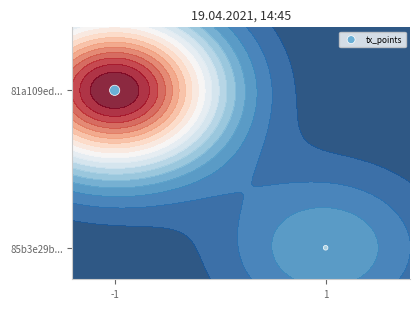

List the labels in order of value, largest first.

-1, 1